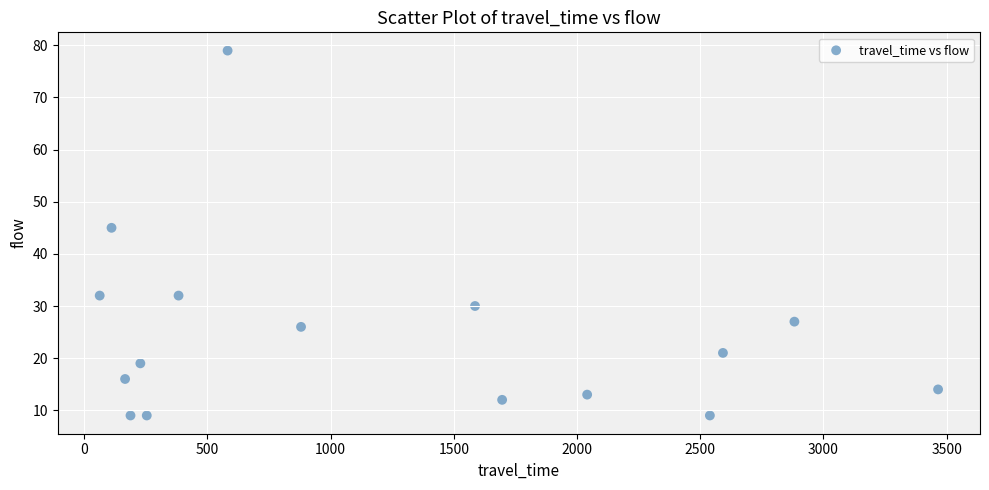

What Y value in the scatter plot is closest to 44?

45